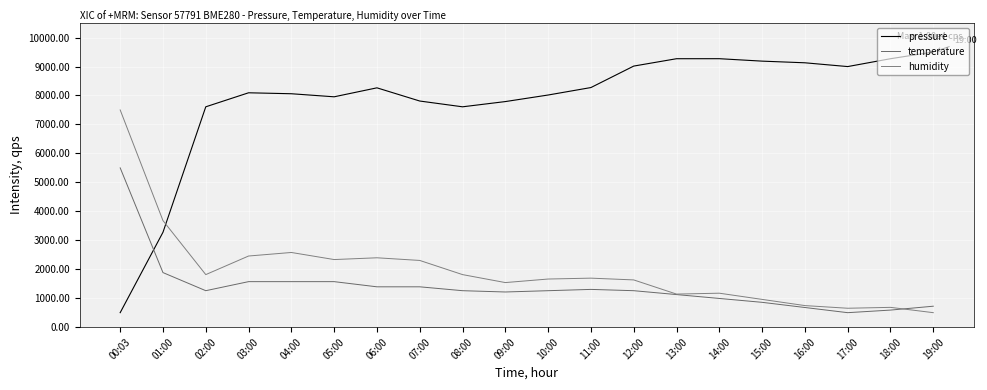

How many lines are shown in the chart?

3